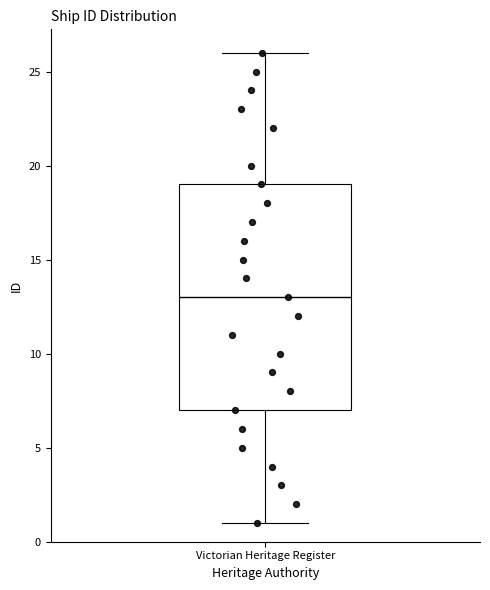

Read this box plot against the y-axis: the position of the median line, the range covered by the box, and the ends of both whiskers. The values are not printed on the chart, so give them approximately, as read against the axis.

median 13, box 7 to 19, whiskers 1 to 26